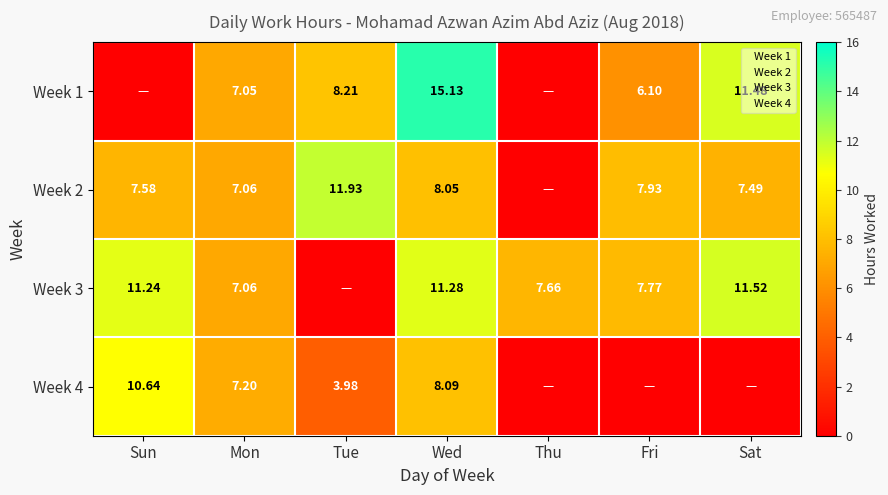

Where is Week 2 nearest to the value 5?

Mon